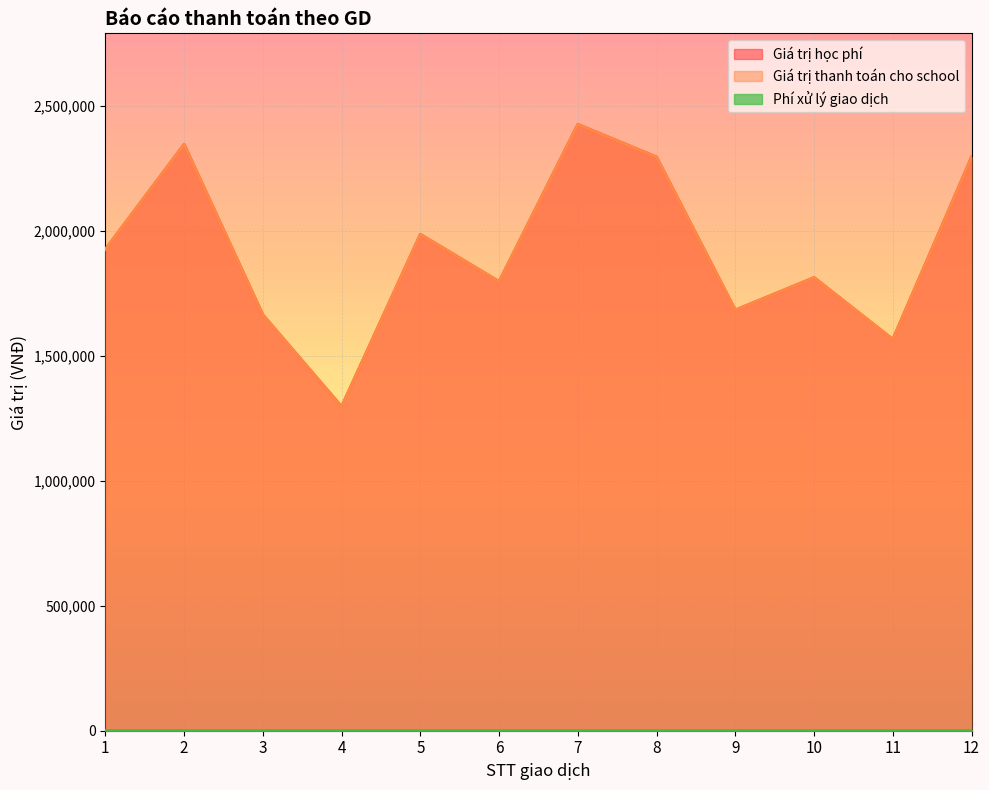

Which series has the largest range (max minus min)?

Giá trị học phí